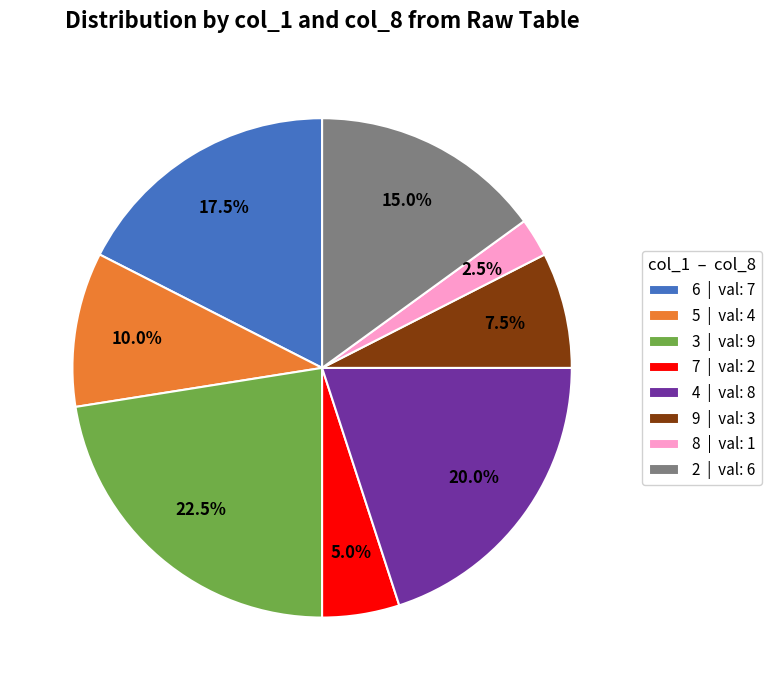

Combined, what portion of the pie is 3 and 8?

25.0%